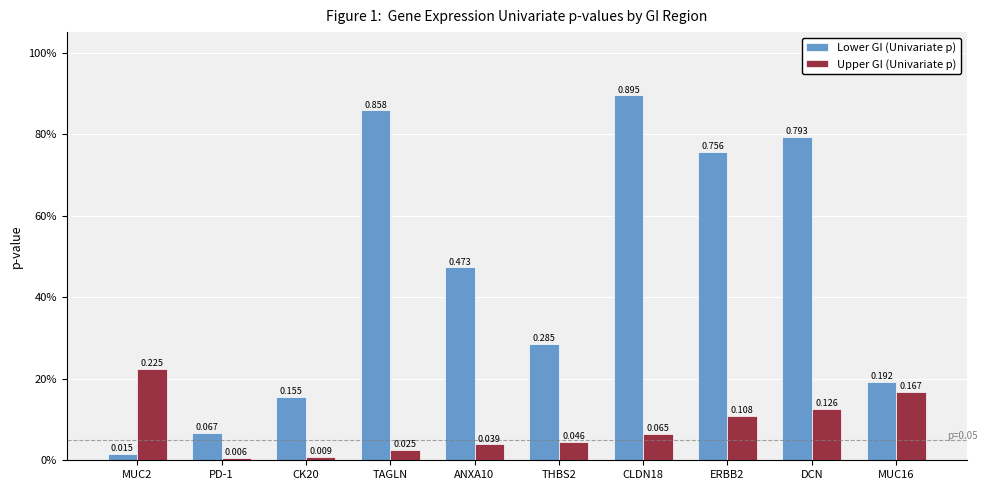

Which series changed the most between CK20 and DCN?

Lower GI (Univariate p)